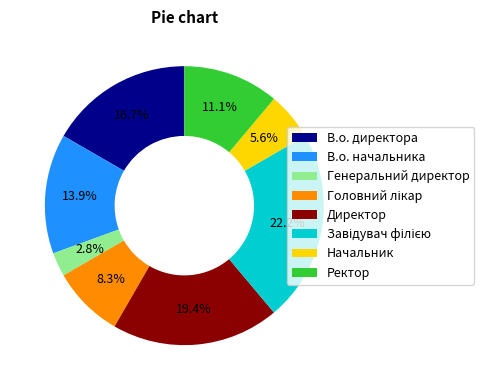

To the nearest percent, what is the combined percentage of В.о. директора and Директор?

36%